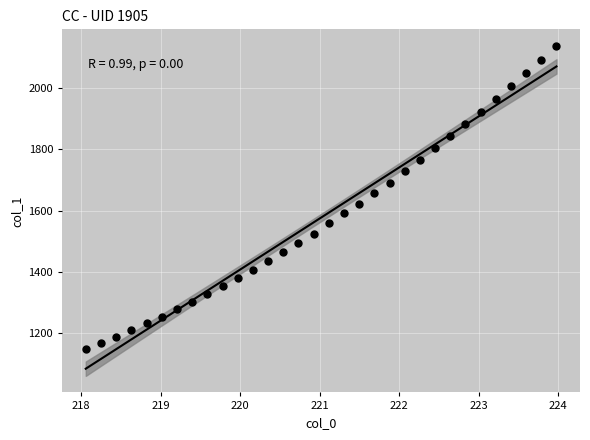

What is the range of X values (max minus min)?

5.9